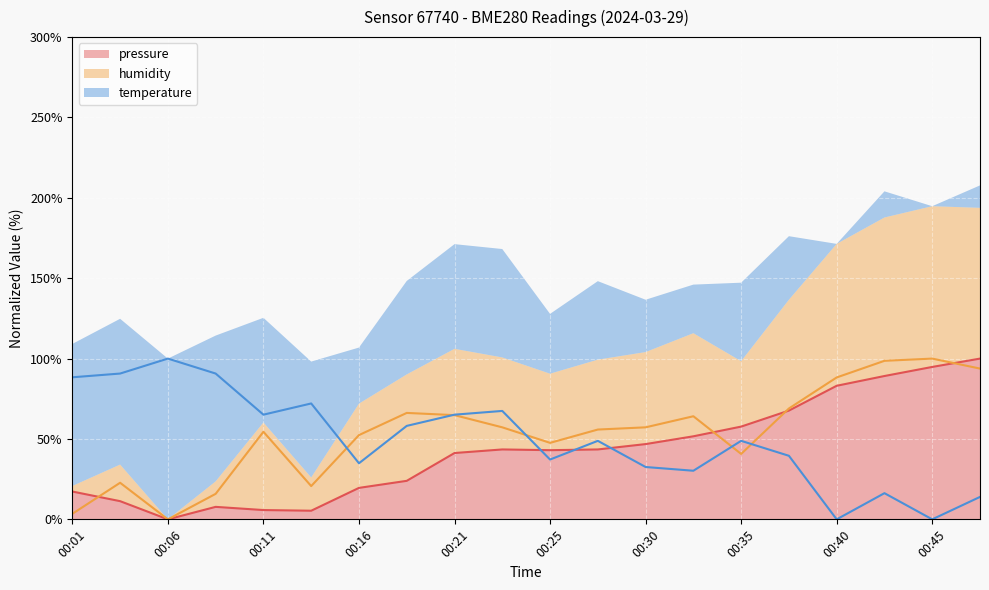

What are all the series names shown in the legend?

pressure, humidity, temperature